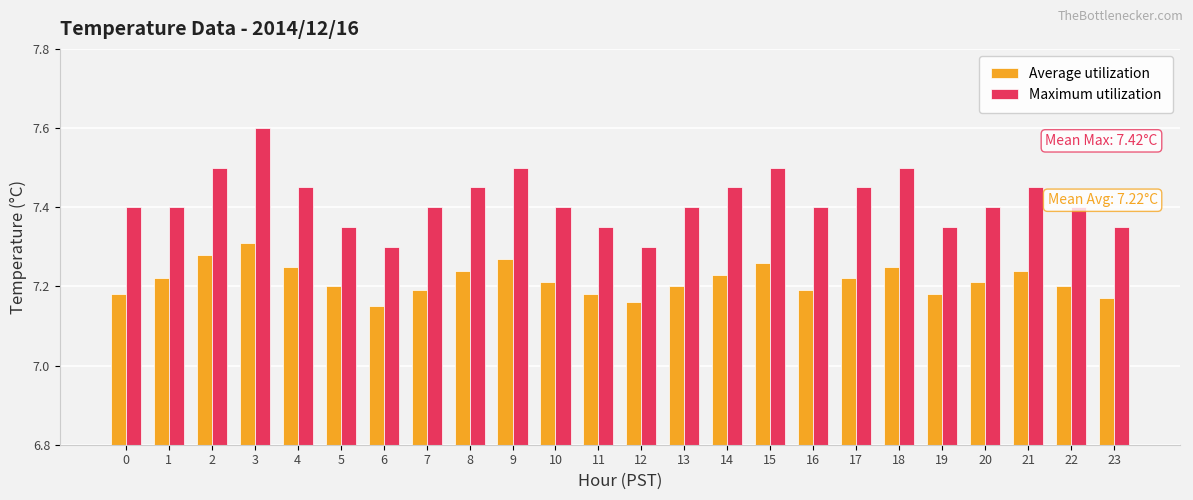

At how many categories does at least one series exceed 7?

24